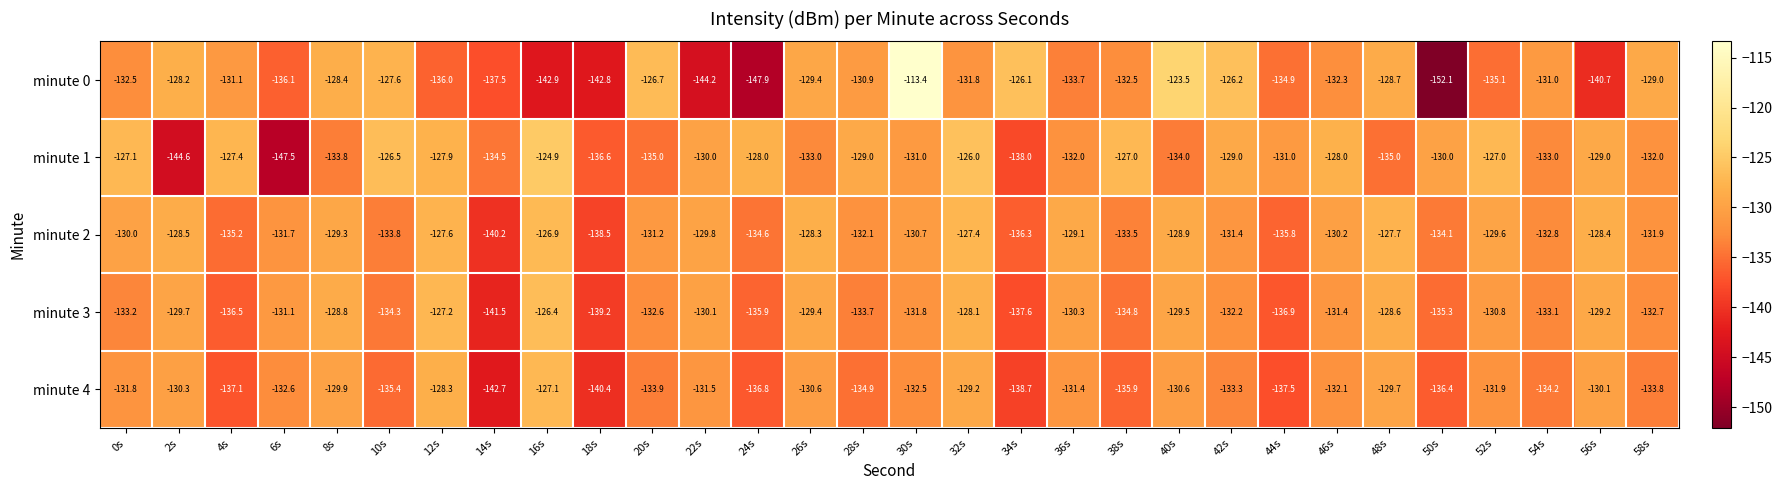

True or false: minute 3 has a value of -210.4 at 52s.

False